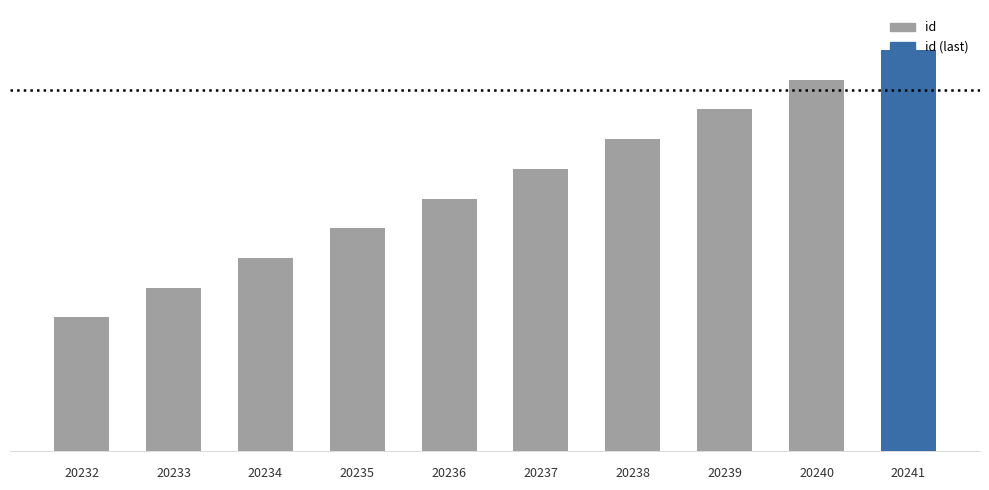

Approximately how many times larger is the value at 20241 compared to 20233?

1.0